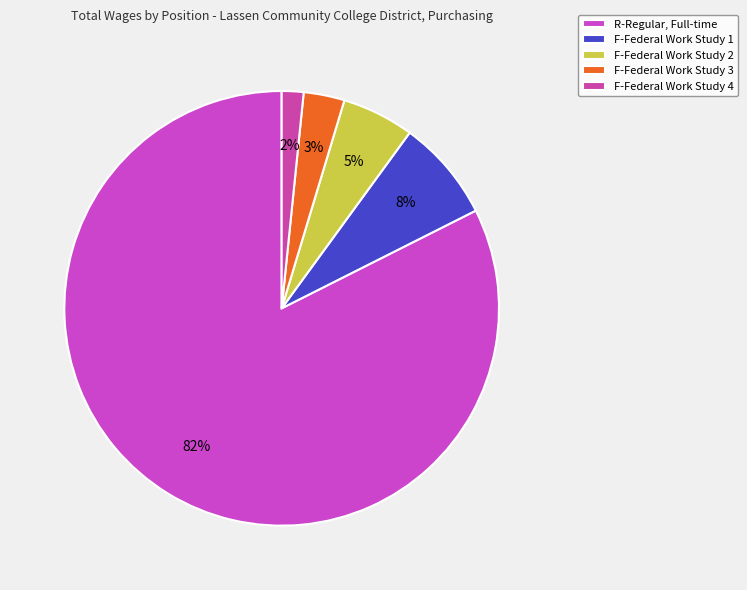

Count the number of slices in the pie.

5